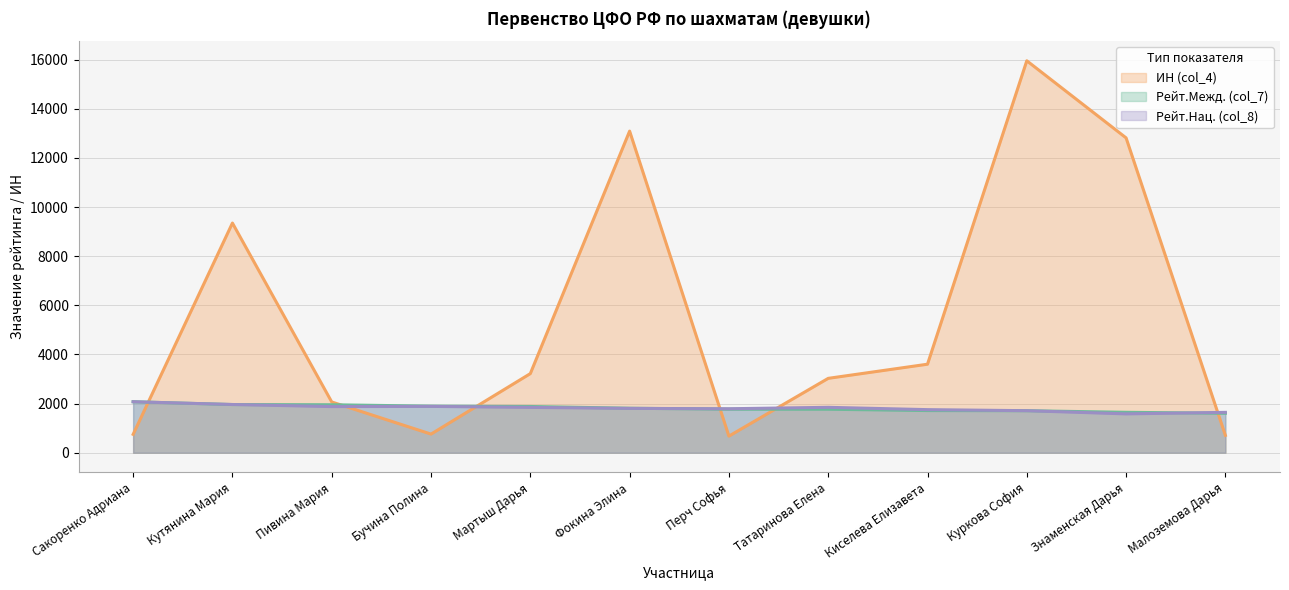

Reading right to left, list all the values displayed in this chart.

ИН (col_4): Малоземова Дарья=706	Знаменская Дарья=12815	Куркова София=15954	Киселева Елизавета=3603	Татаринова Елена=3027	Перч Софья=676	Фокина Элина=13091	Мартыш Дарья=3220	Бучина Полина=758	Пивина Мария=2066	Кутянина Мария=9349	Сакоренко Адриана=748
Рейт.Межд. (col_7): Малоземова Дарья=1606	Знаменская Дарья=1645	Куркова София=1710	Киселева Елизавета=1716	Татаринова Елена=1770	Перч Софья=1772	Фокина Элина=1811	Мартыш Дарья=1882	Бучина Полина=1895	Пивина Мария=1953	Кутянина Мария=1961	Сакоренко Адриана=2075
Рейт.Нац. (col_8): Малоземова Дарья=1643	Знаменская Дарья=1581	Куркова София=1711	Киселева Елизавета=1754	Татаринова Елена=1848	Перч Софья=1790	Фокина Элина=1805	Мартыш Дарья=1845	Бучина Полина=1886	Пивина Мария=1878	Кутянина Мария=1963	Сакоренко Адриана=2075